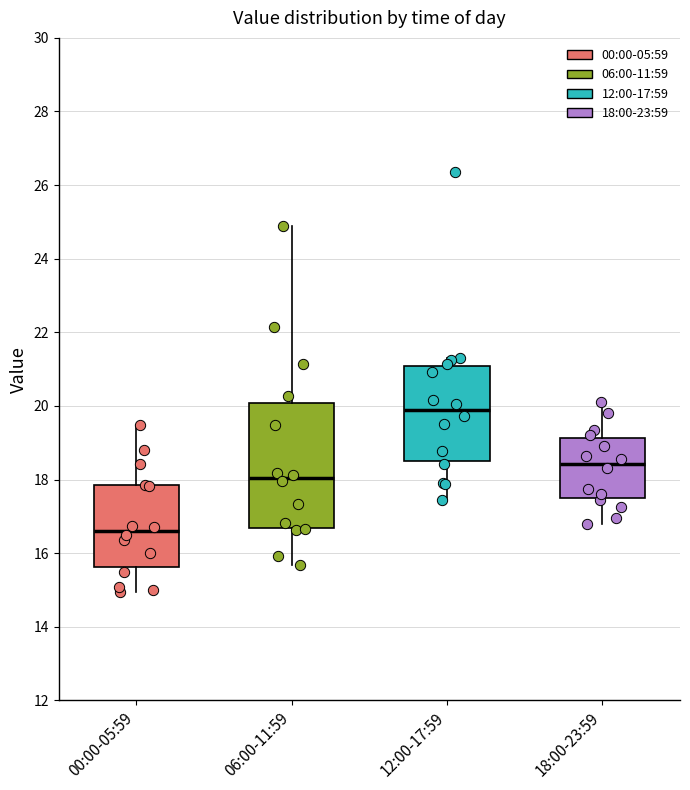

Which box's median line is the lowest?

00:00-05:59